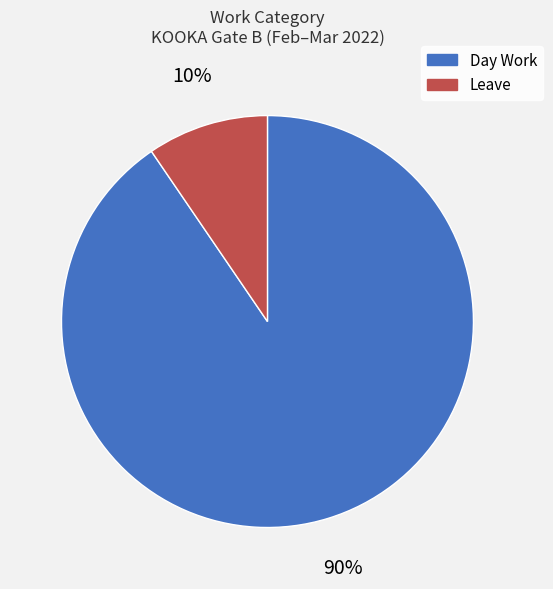

Do Leave and Day Work together represent more than half of the pie?

Yes